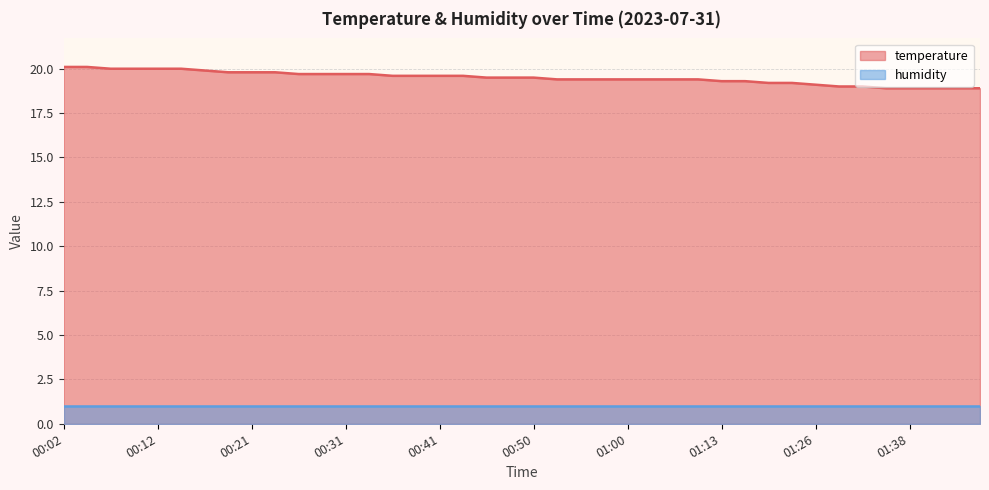

Which has a higher value, 00:21 or 00:24?

00:21